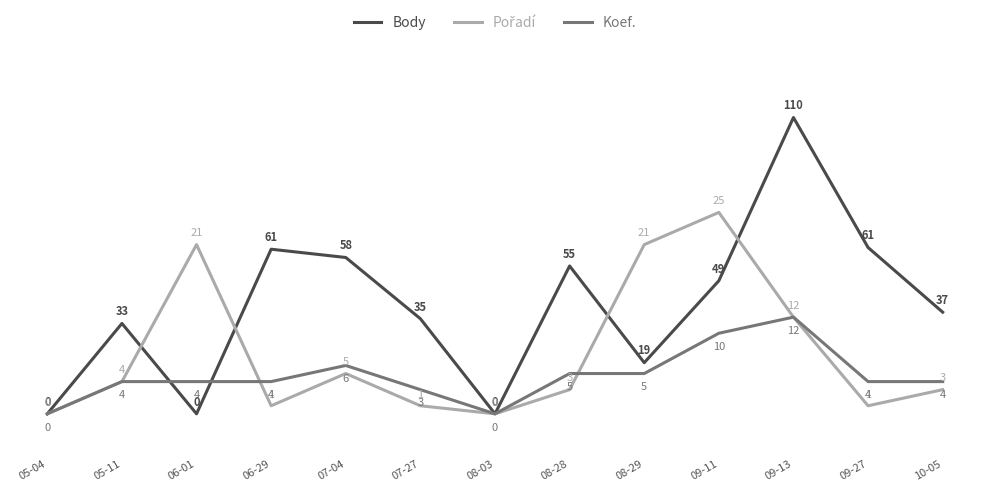

What is the difference between the maximum and minimum values in the Body series?

36.8